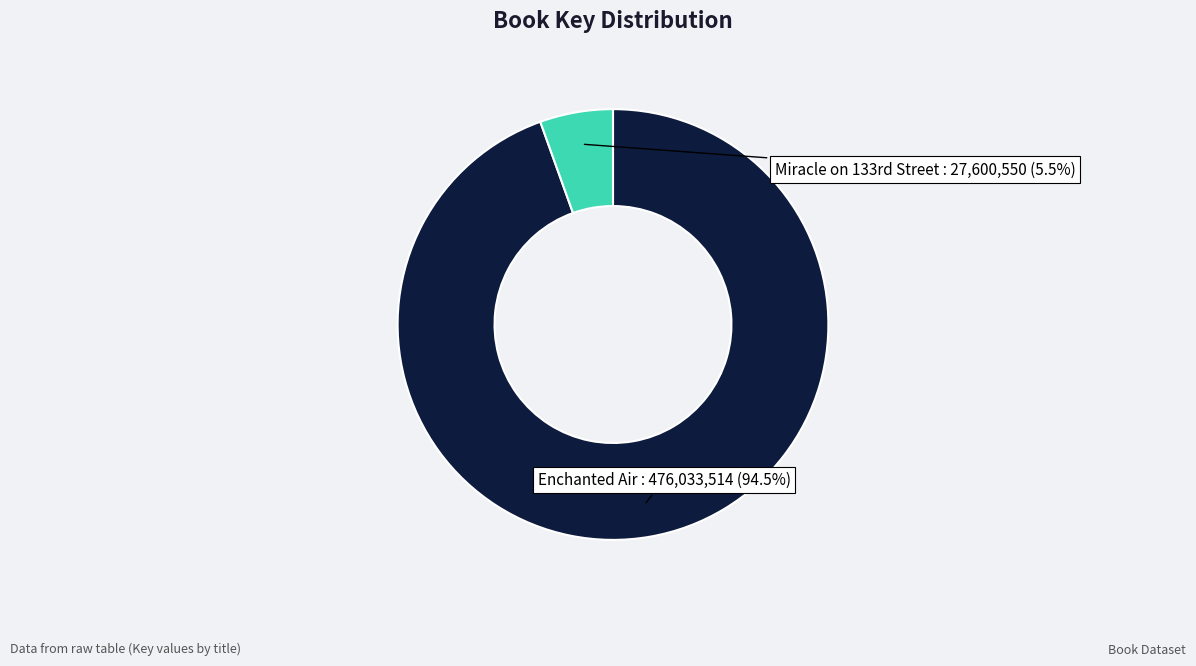

Is there a majority slice in this chart?

Yes